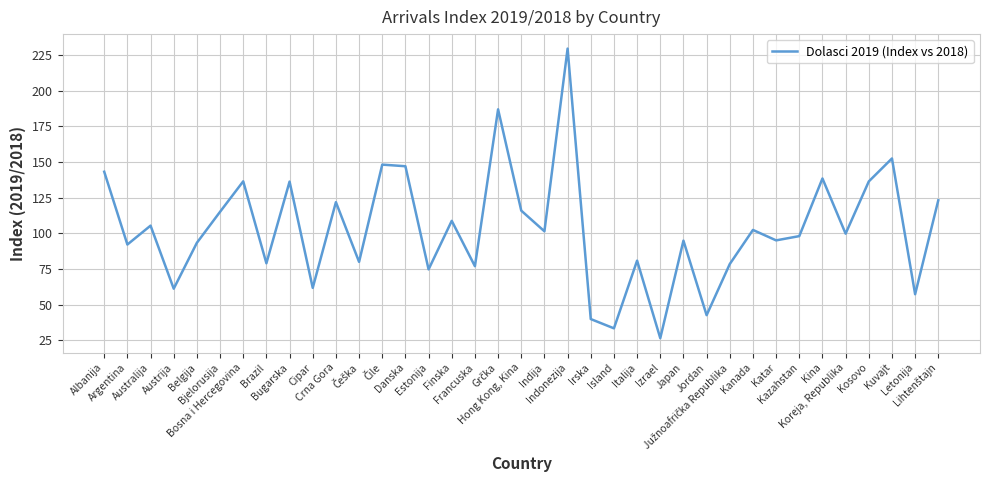

The value at Bjelorusija is 184.0. True or false?

False